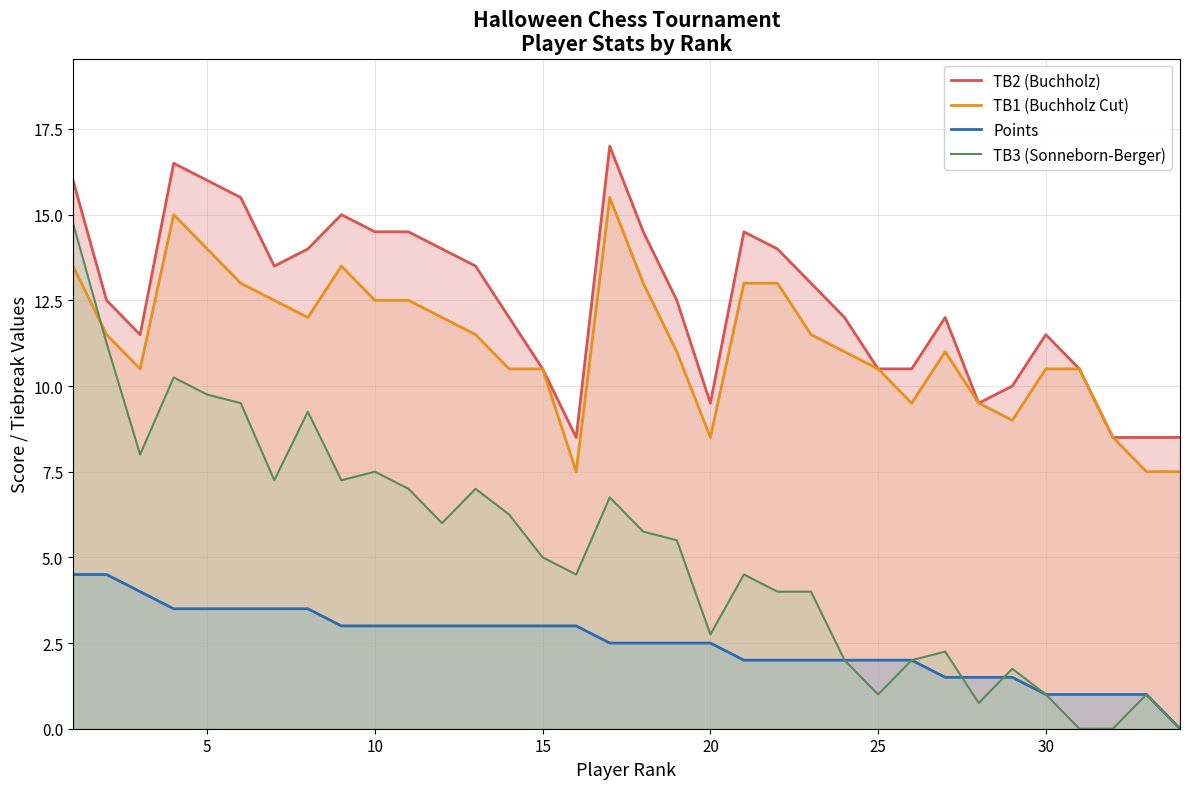

What is the total value across all series at 25?

24.0